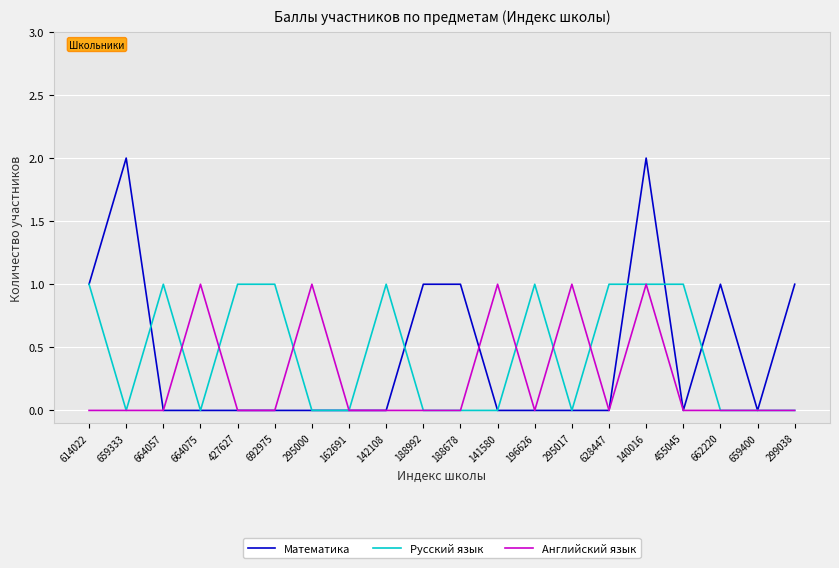

At which category is the sum across all series the highest?

140016